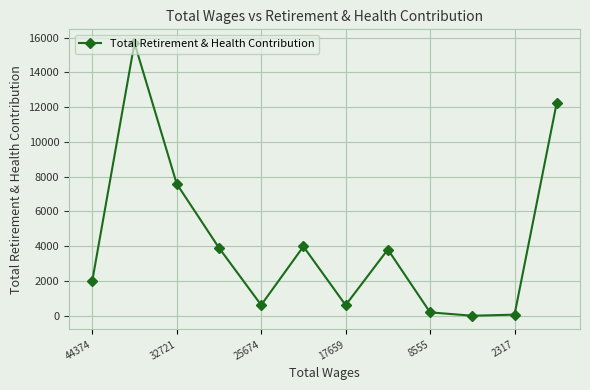

What is the maximum value shown in the chart?

15692